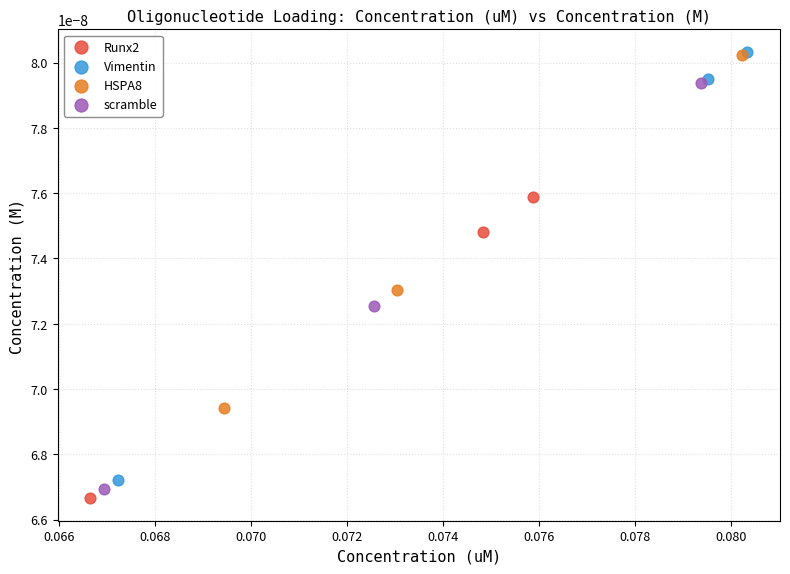

Which series has the largest Y range (max minus min)?

Vimentin